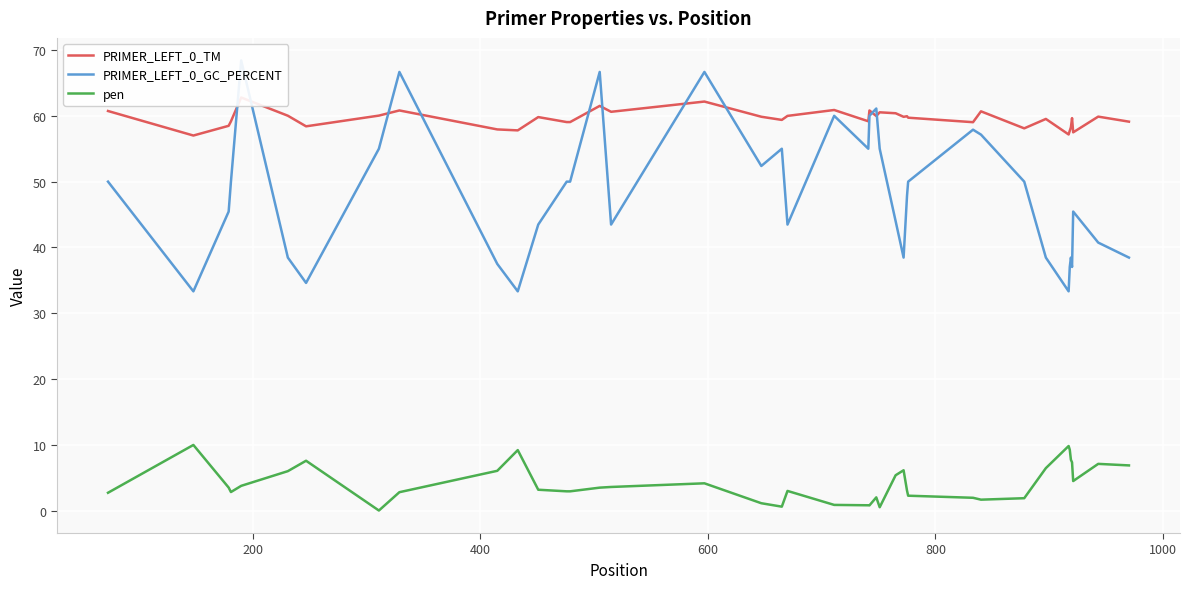

After their last crossing, which series has the higher values: PRIMER_LEFT_0_GC_PERCENT or PRIMER_LEFT_0_TM?

PRIMER_LEFT_0_TM